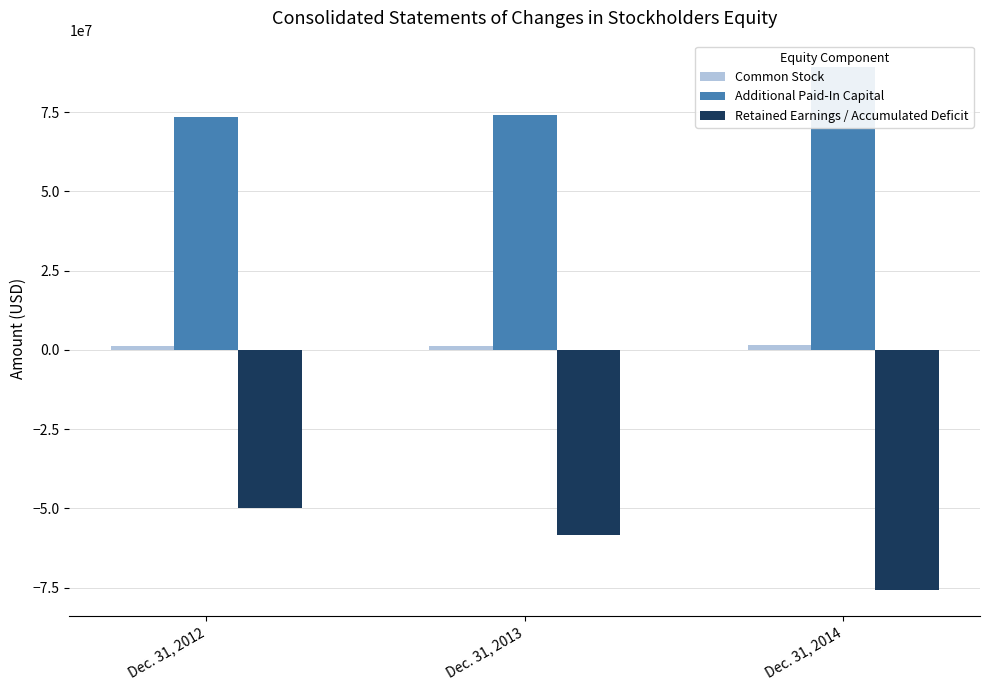

At how many categories does at least one series exceed 50861504?

3